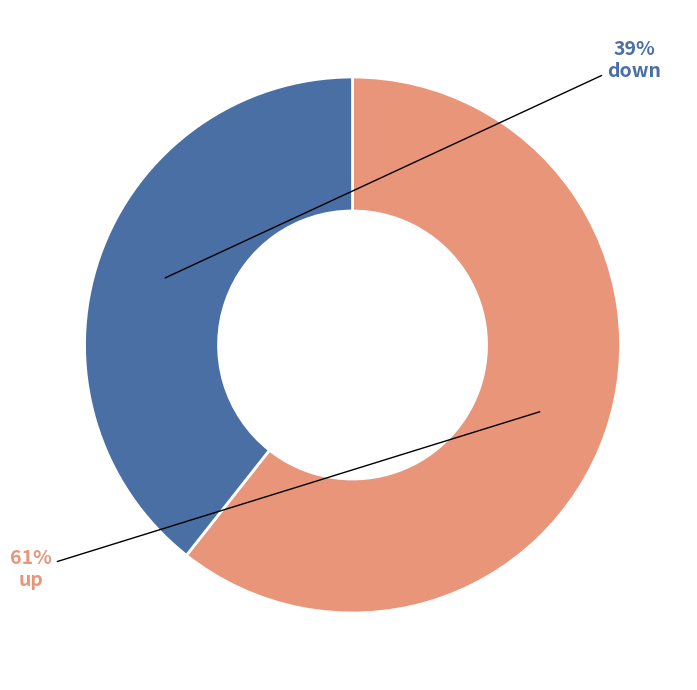

To the nearest percent, what is the average slice percentage?

50%